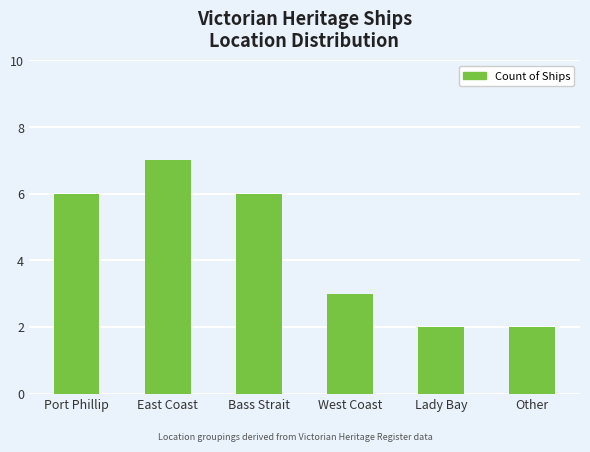

What is the label of the 1st bar from the right?

Other